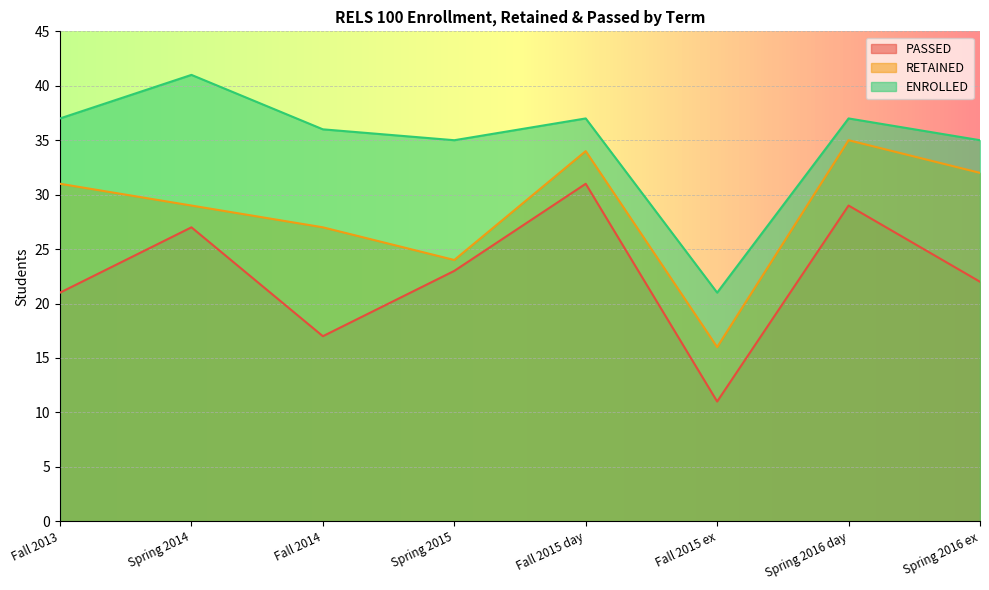

Reading left to right, extract all data points from this chart.

PASSED: 21	27	17	23	31	11	29	22
RETAINED: 31	29	27	24	34	16	35	32
ENROLLED: 37	41	36	35	37	21	37	35